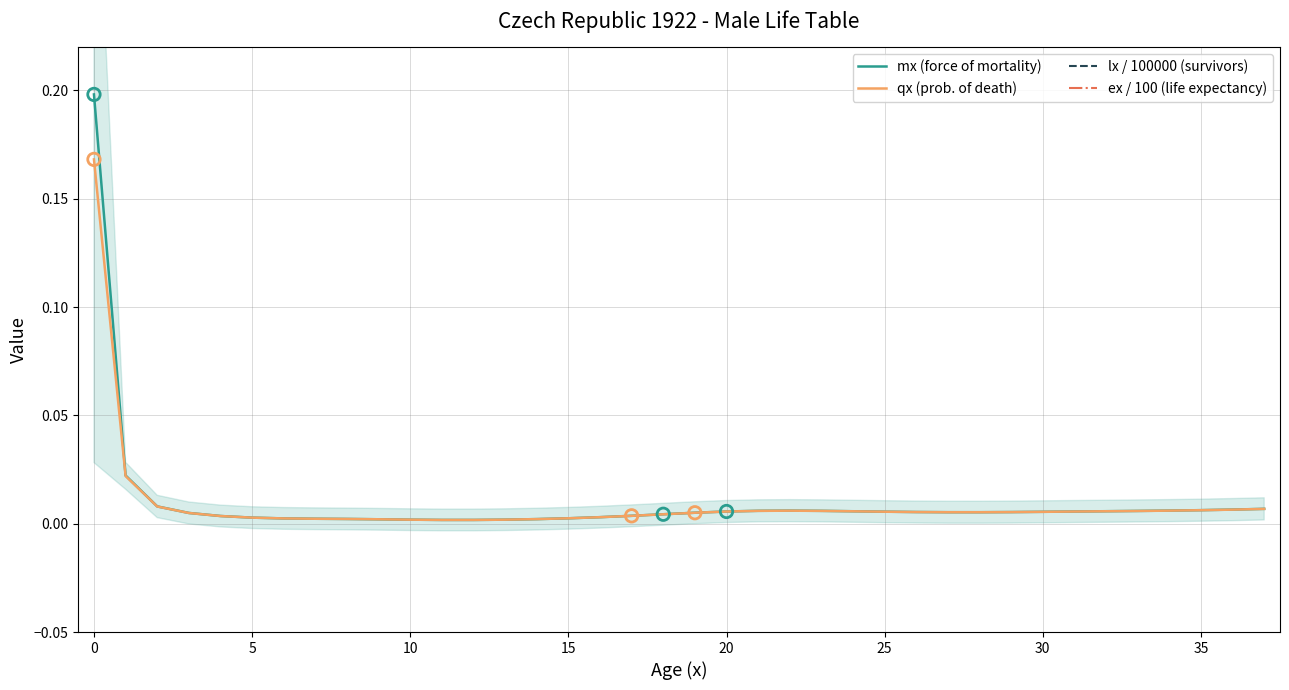

What is the total value across all series at 14?

1.3